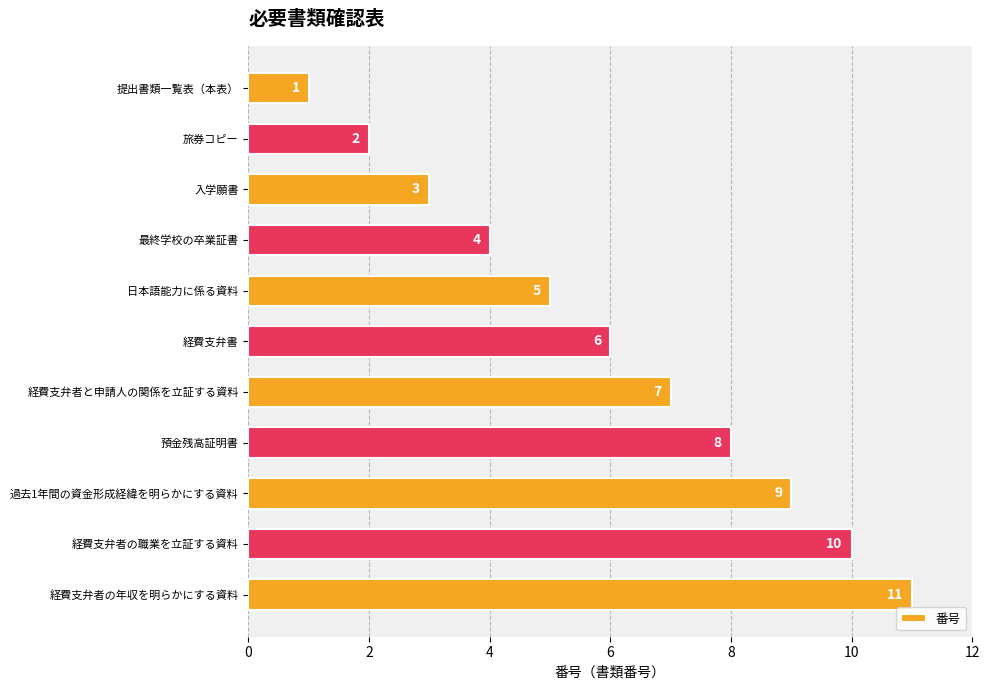

What is the smallest value displayed?

1